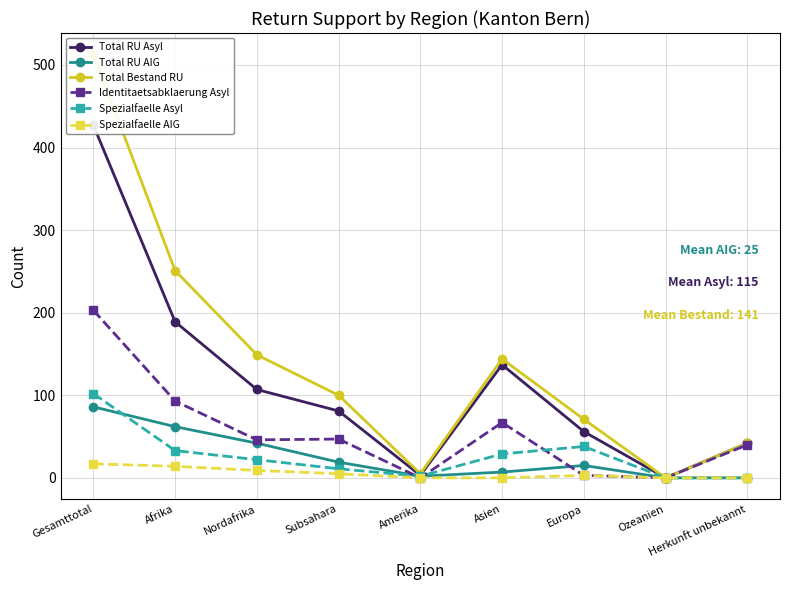

What are all the series names shown in the legend?

Total RU Asyl, Total RU AIG, Total Bestand RU, Identitaetsabklaerung Asyl, Spezialfaelle Asyl, Spezialfaelle AIG